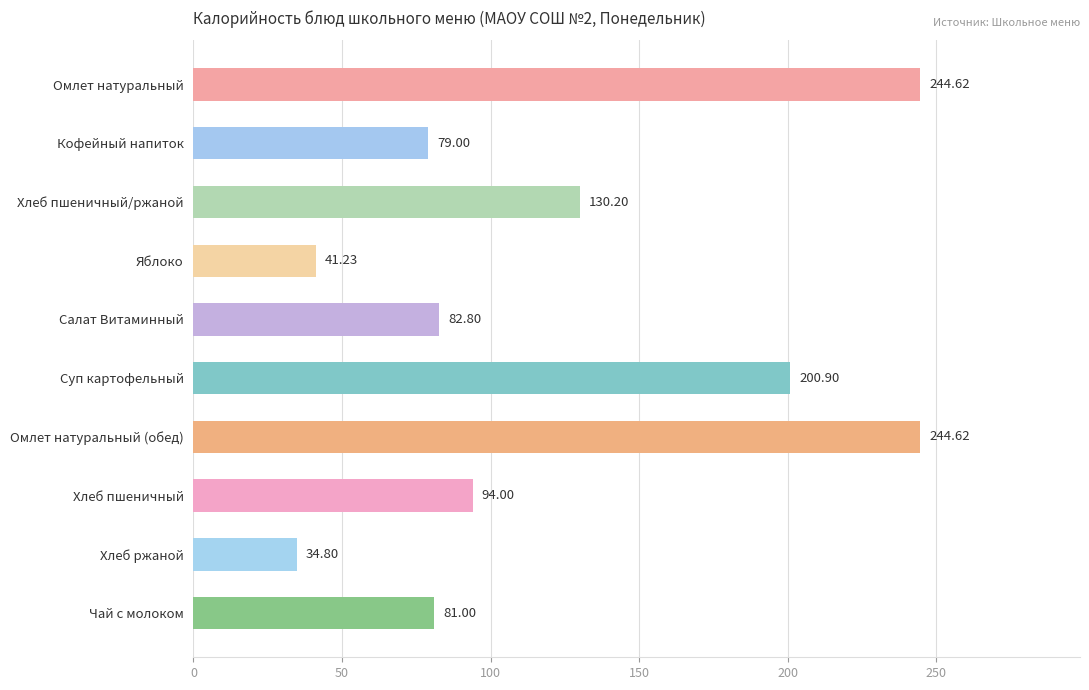

What is the label of the 9th bar from the top?

Хлеб ржаной